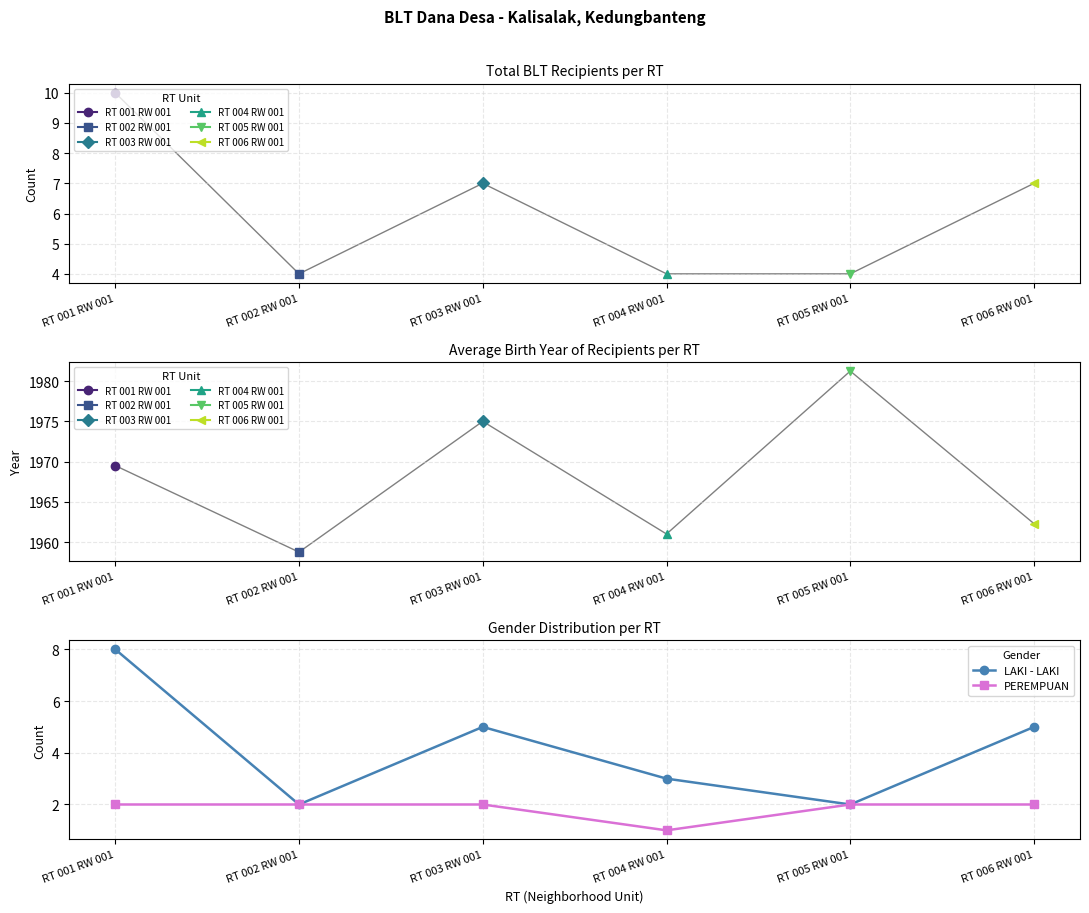

What position from the left is RT 001 RW 001?

1